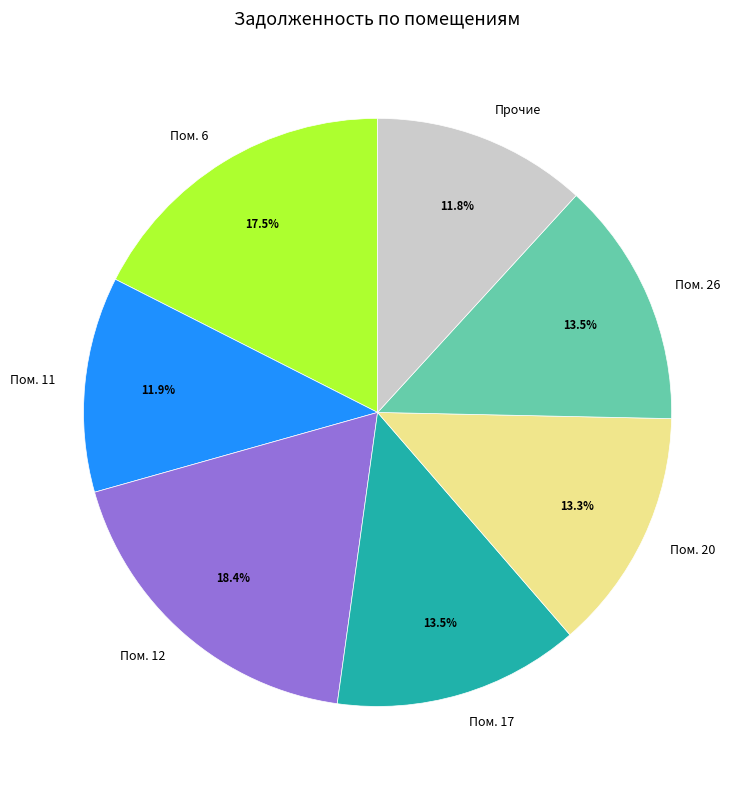

Which slice is the largest?

Пом. 12